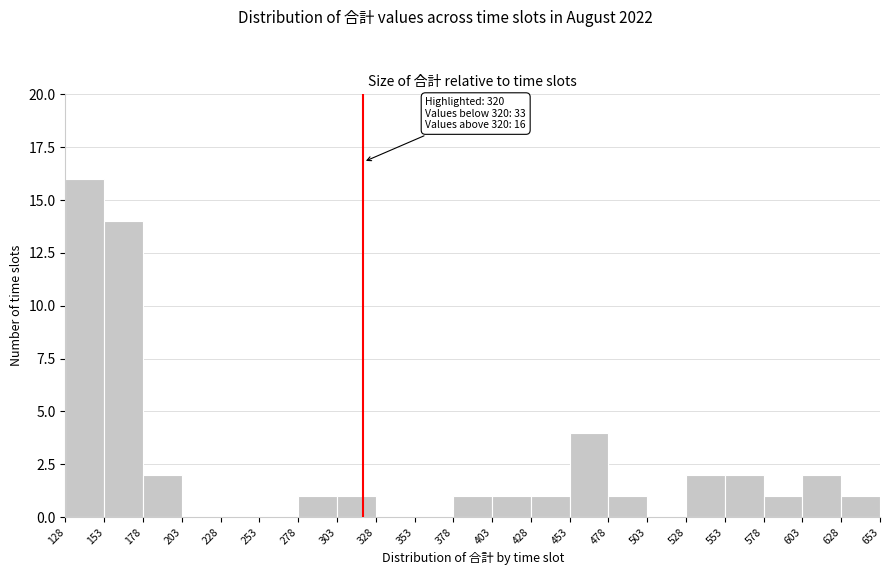

Over which range of the x-axis is the bar tallest?

128 to 153